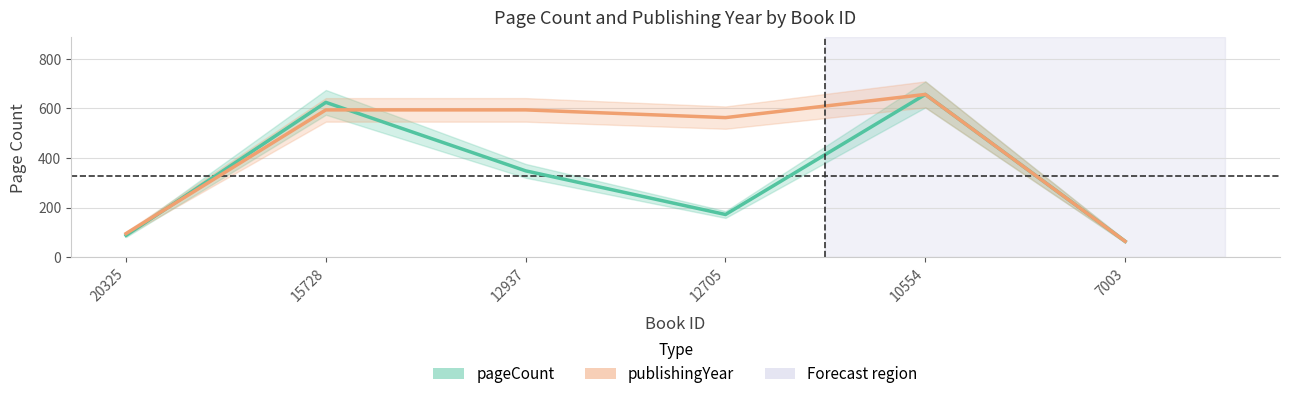

How many series are shown in this chart?

2